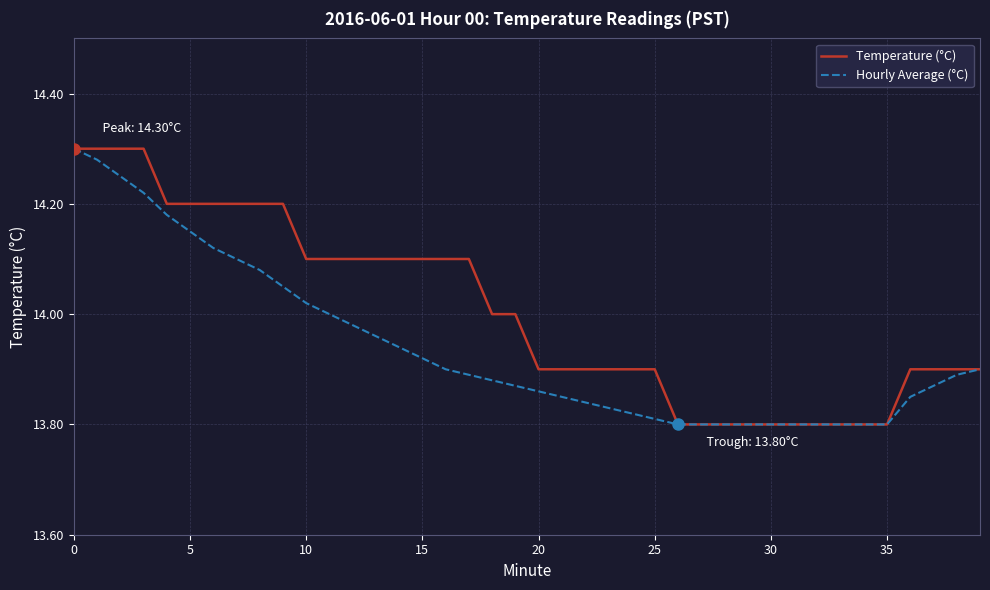

Which series has the largest total across all categories?

Temperature (°C)